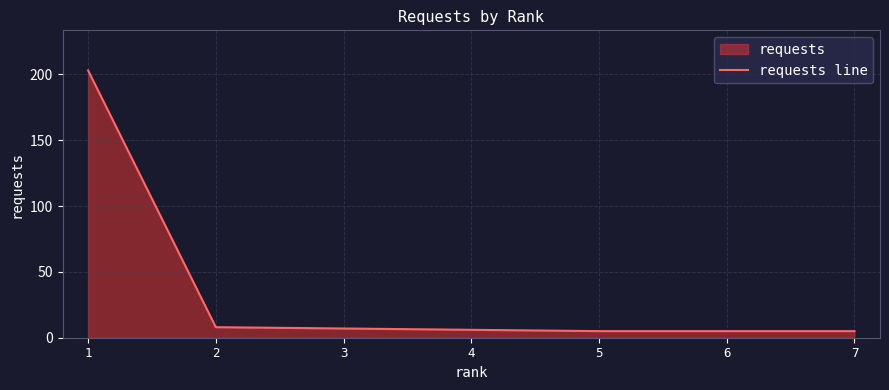

At which label does the data first exceed 6?

1